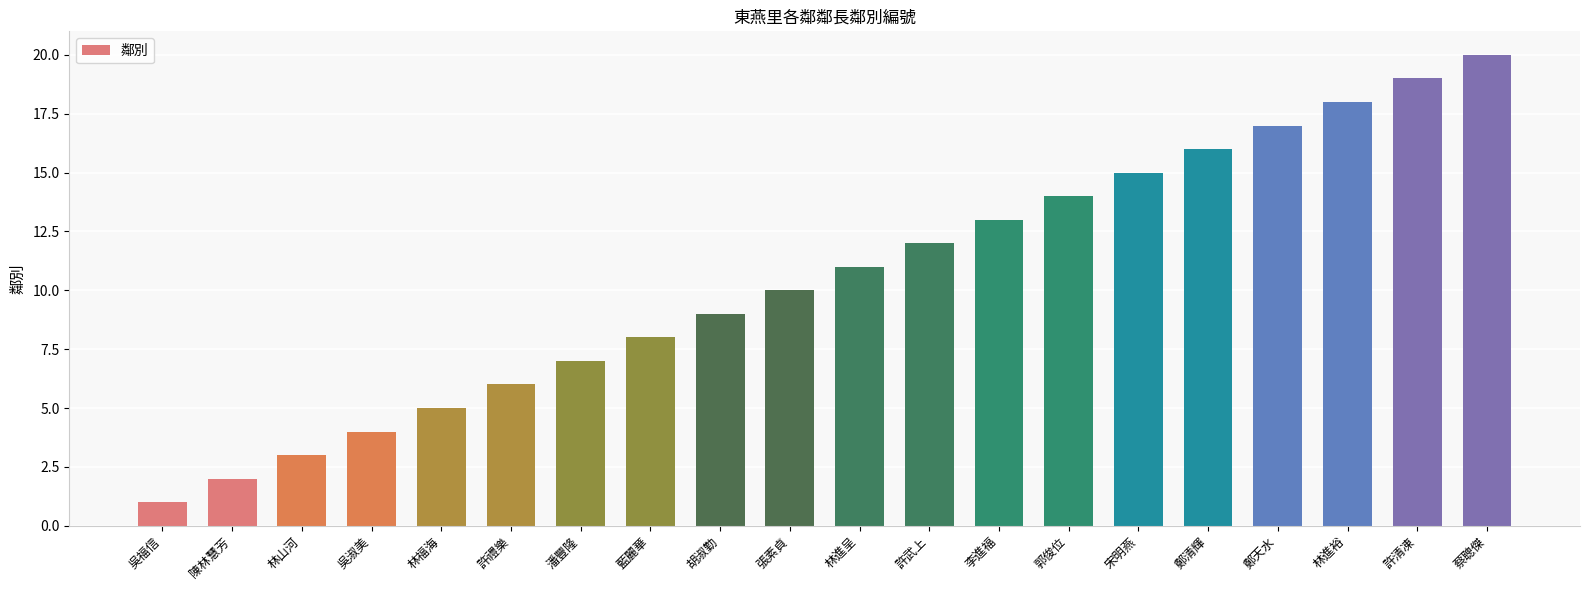

What position from the left is 潘豐隆?

7